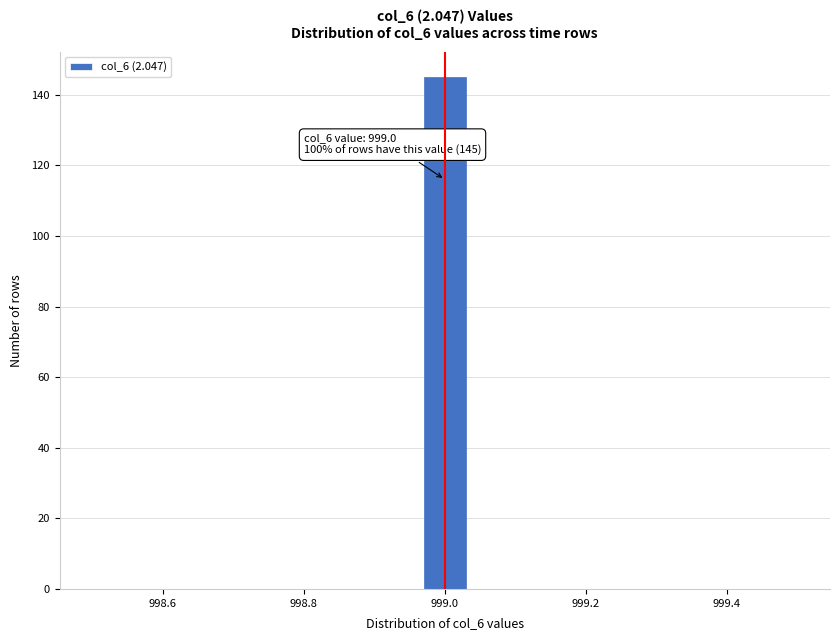

Read against the x-axis, roughly where is the centre of the tallest bar?

999.00